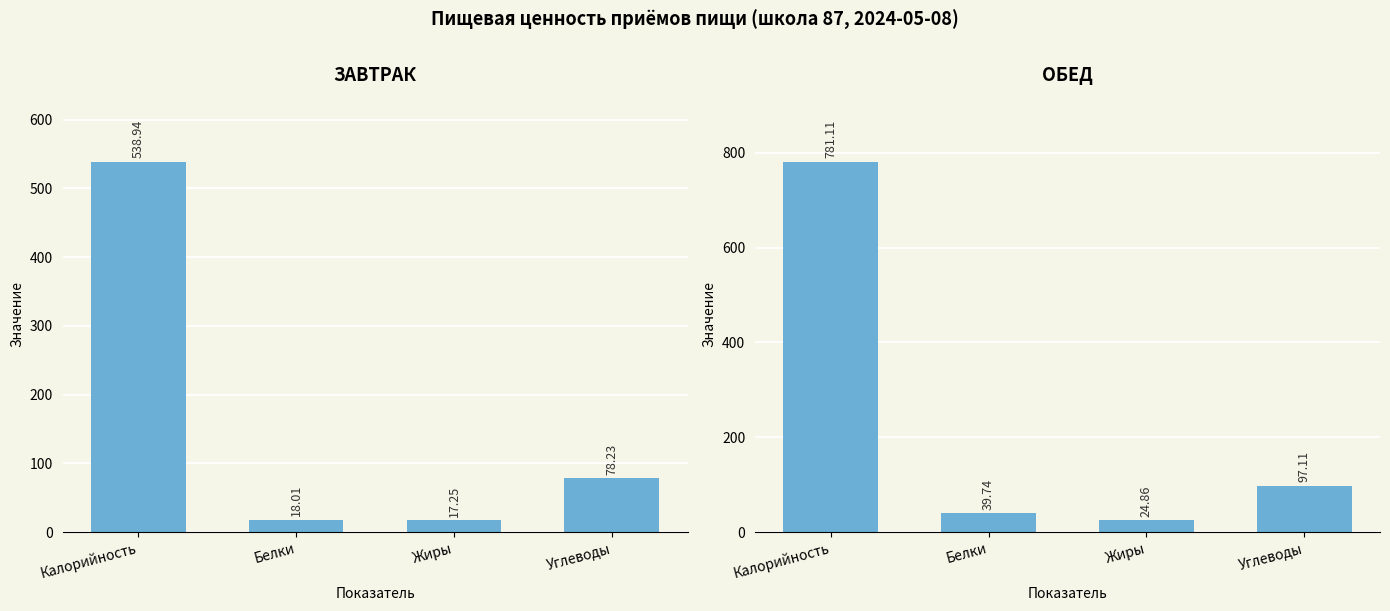

What is the total value across all series at Углеводы?

175.3